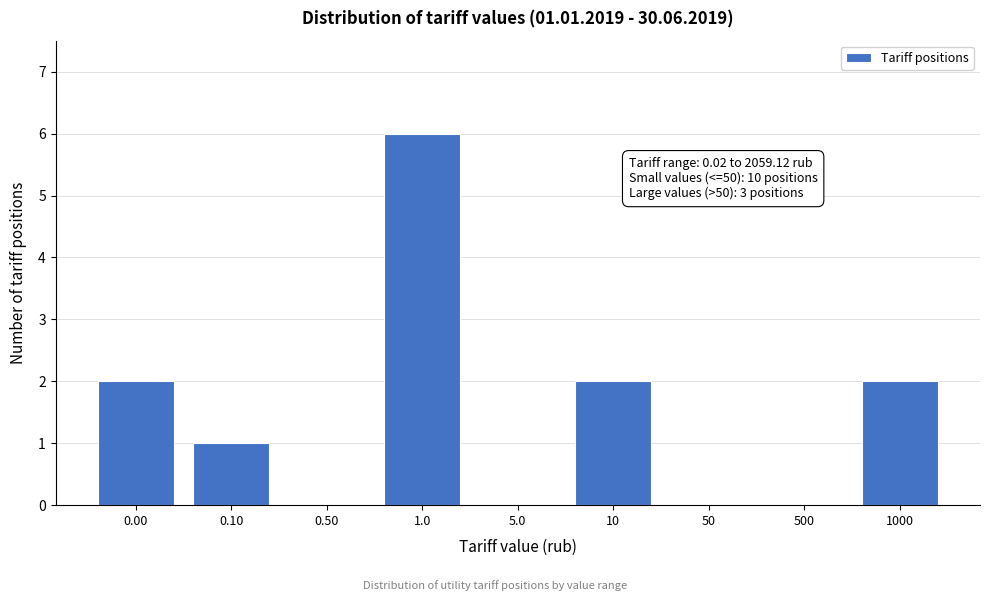

Reading left to right, extract all data points from this chart.

0.00=2	0.10=1	0.50=0	1.0=6	5.0=0	10=2	50=0	500=0	1000=2